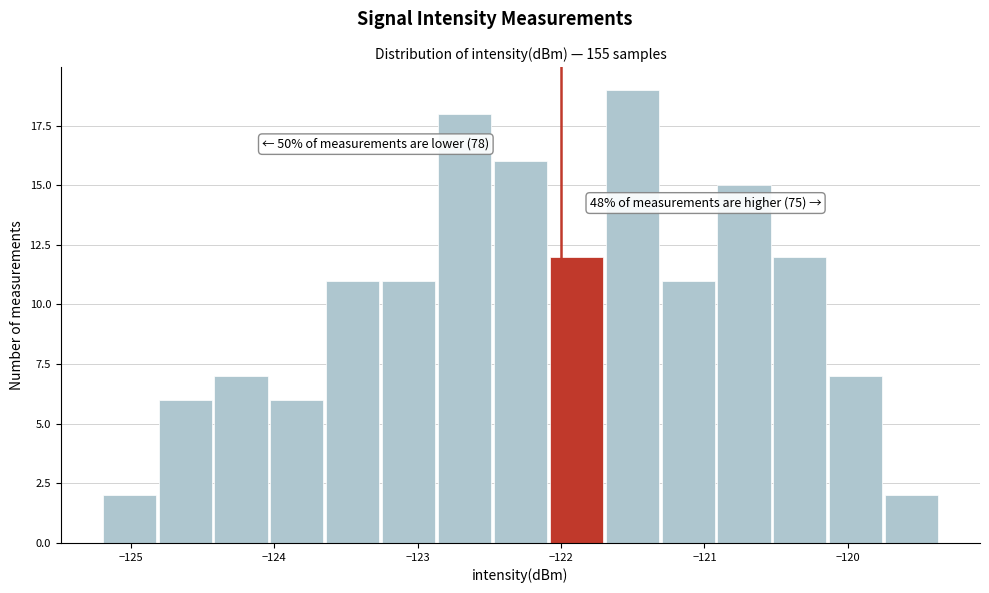

Around what value on the x-axis is the tallest bar? Give the approximate position of its centre, as read against the axis.

-121.5